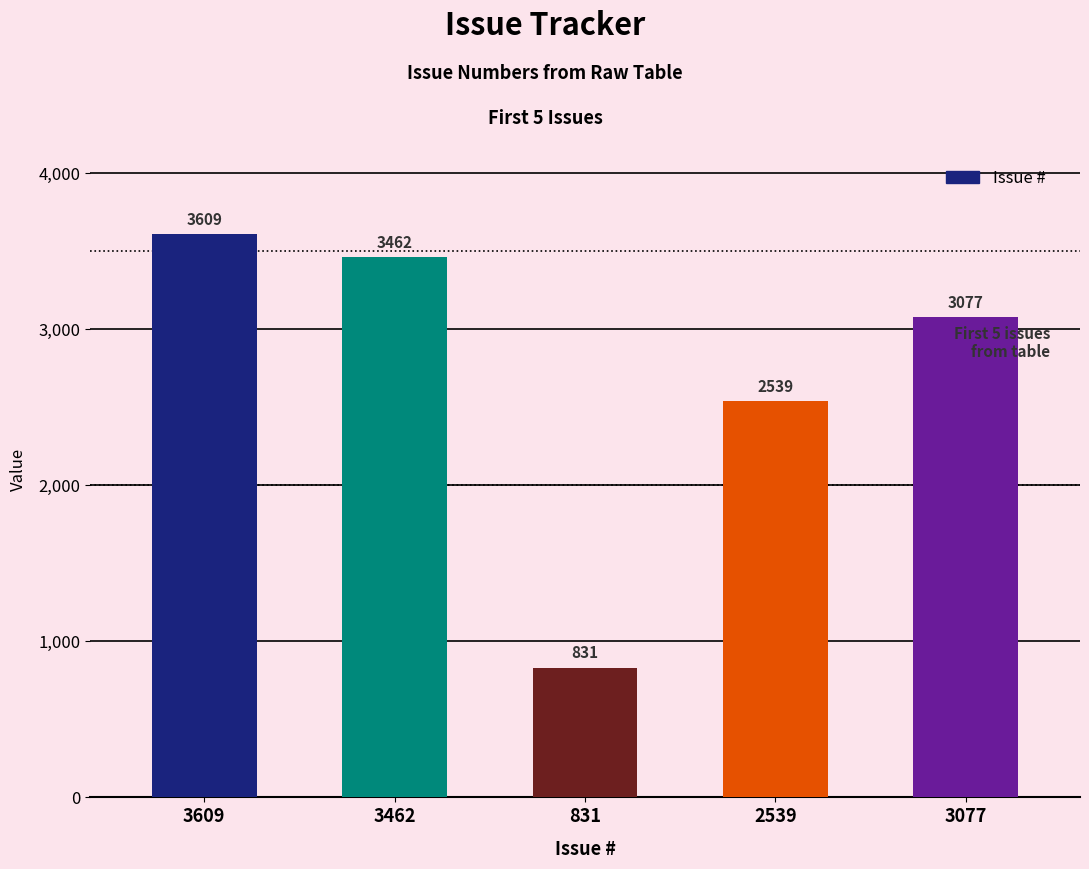

What position from the right is 831?

3